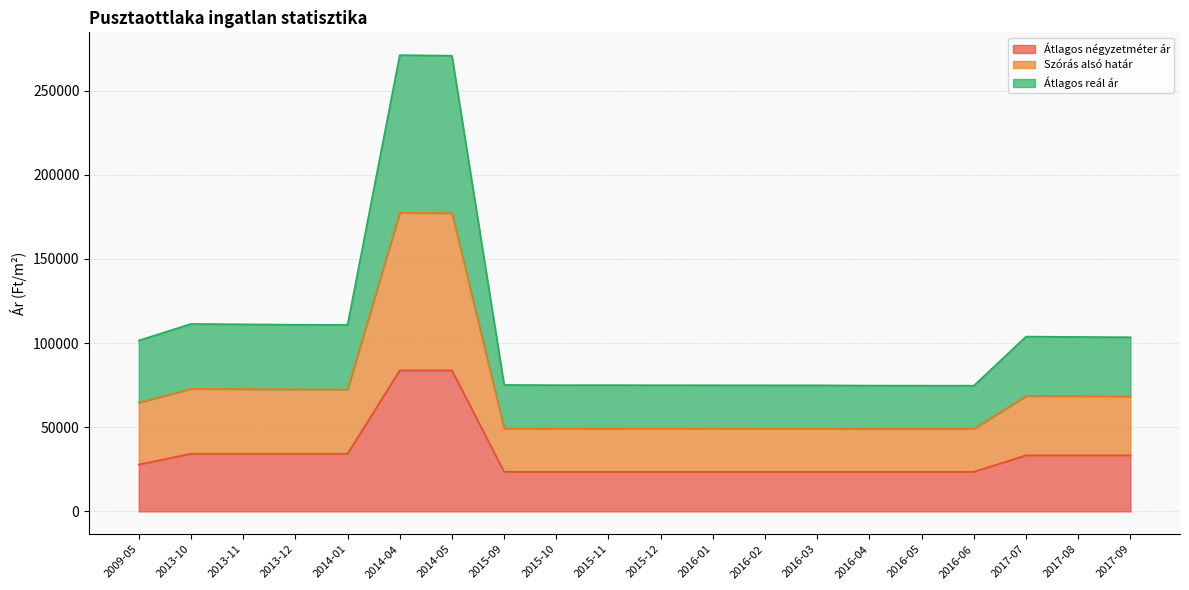

Which series changed the most between 2015-09 and 2016-05?

Szórás alsó határ